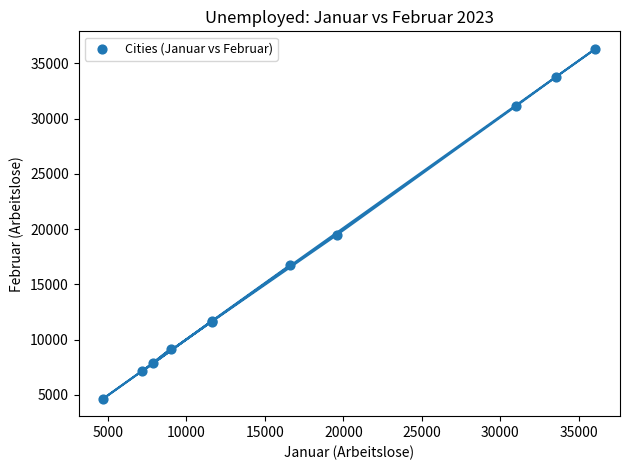

What Y value in the scatter plot is closest to 20488?

19455